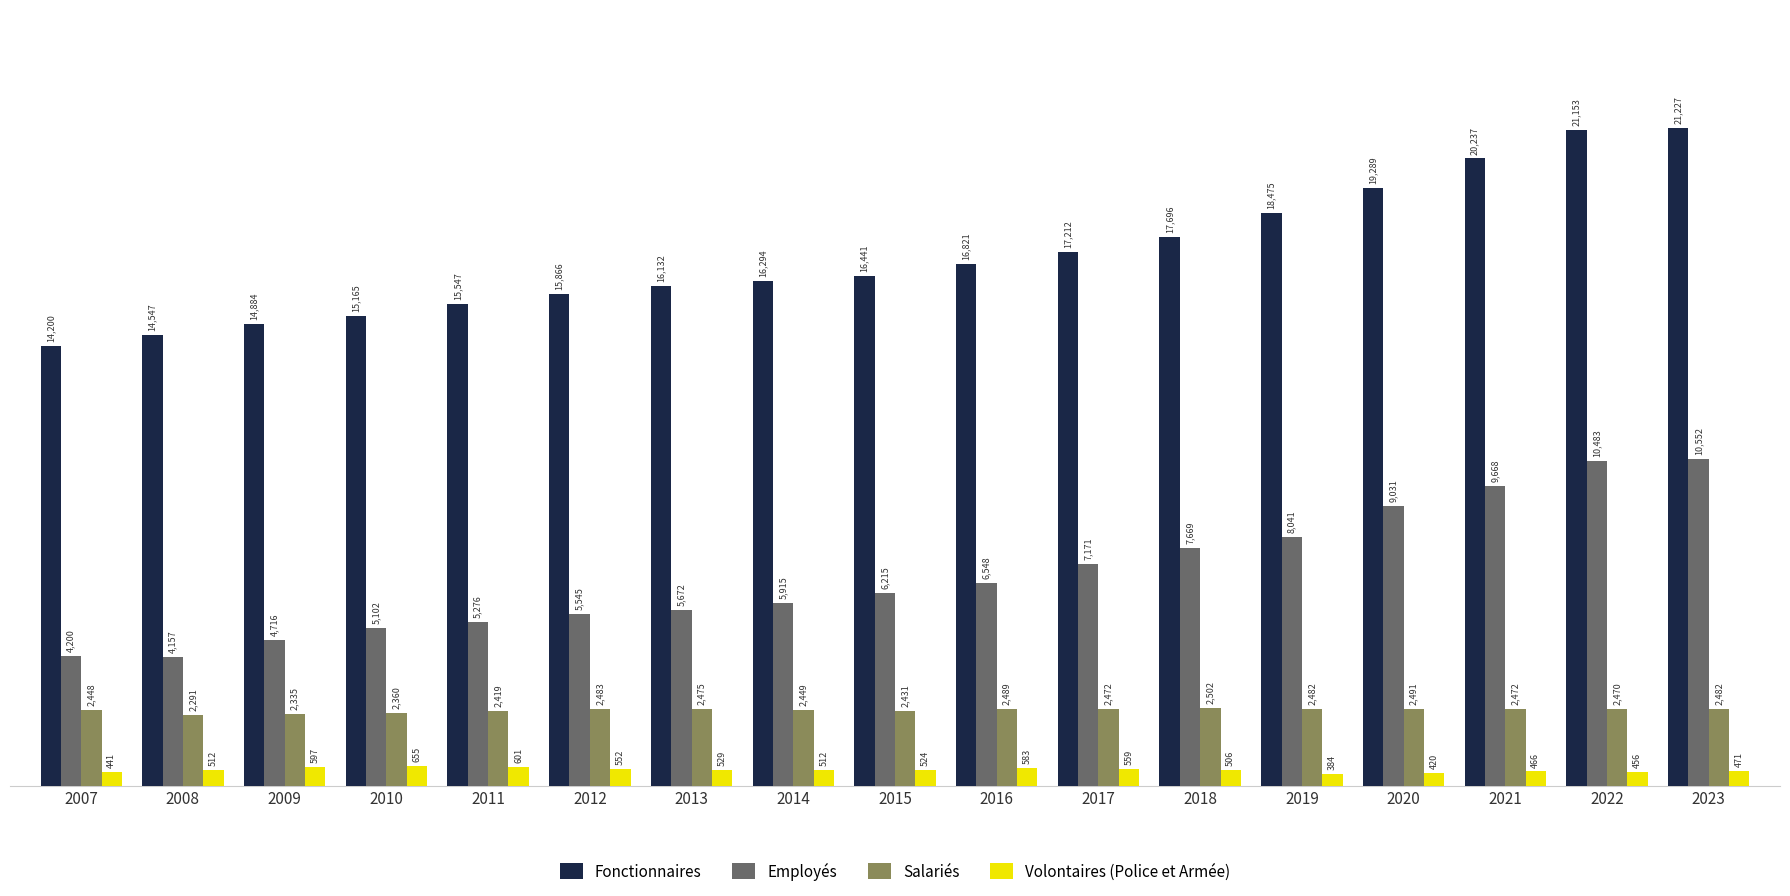

What is the highest value of the Volontaires (Police et Armée) series?

655